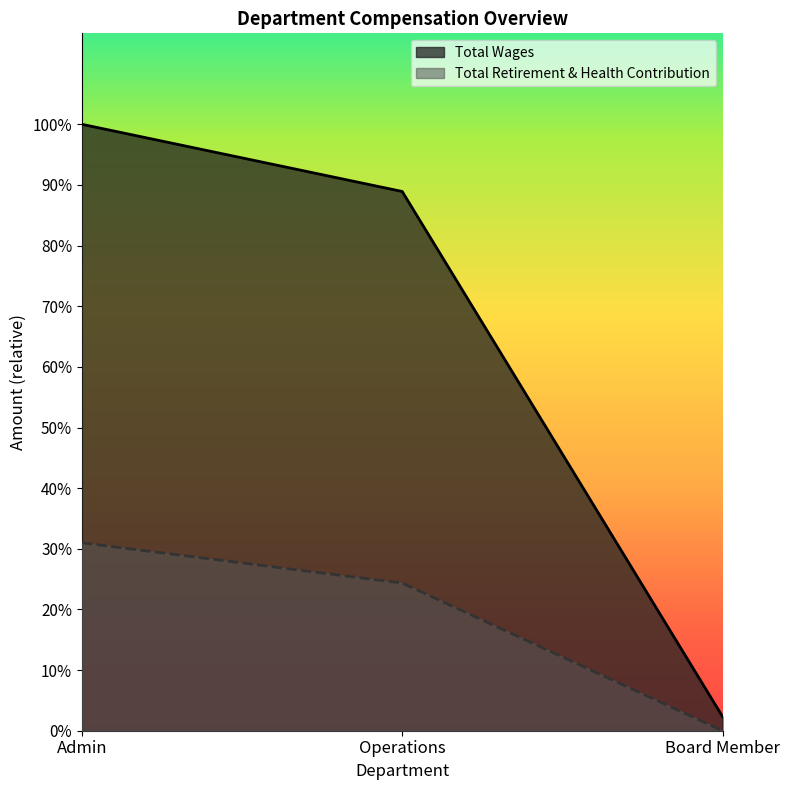

The Total Retirement & Health Contribution series shows 0 at Board Member. True or false?

True